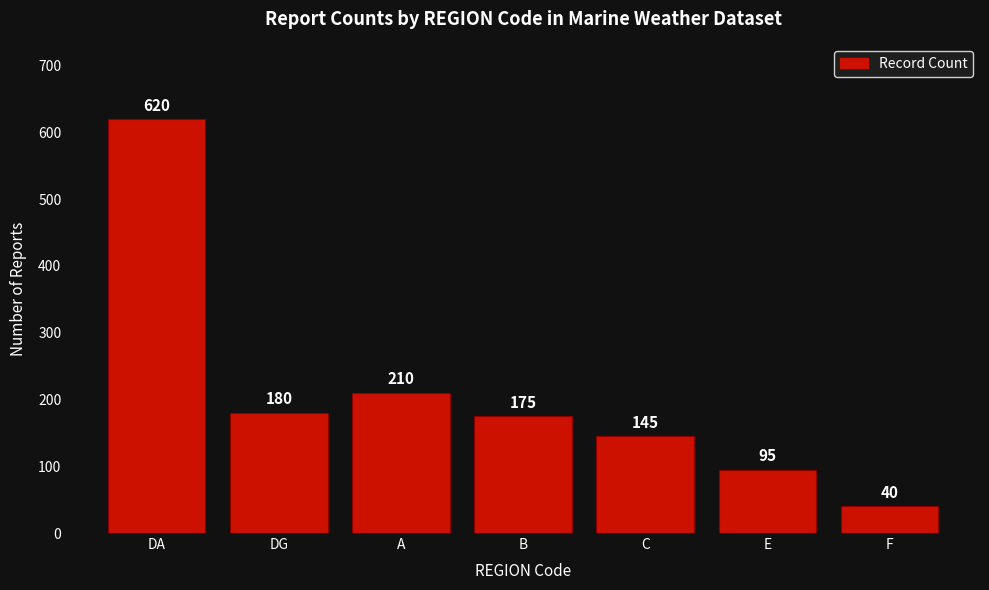

How many bars are there in total?

7